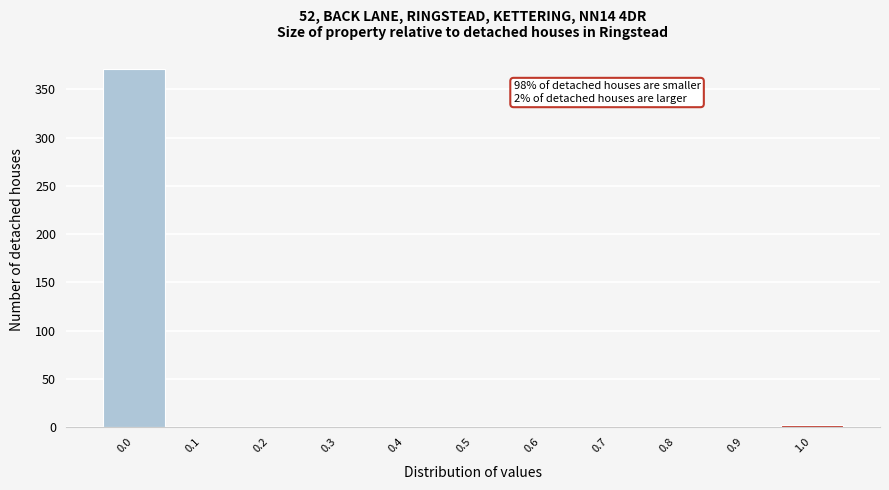

Over which range of the x-axis is the bar tallest?

-0.05 to 0.05